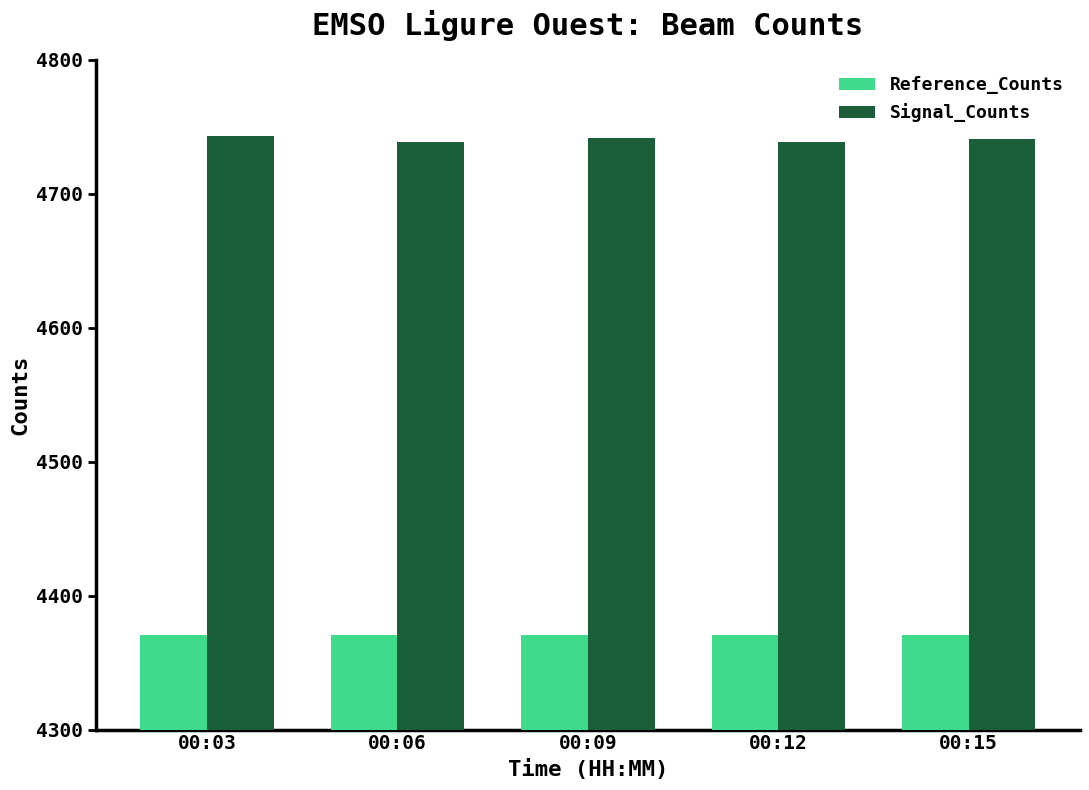

What is the spread (max minus min) of values at 00:06?

368